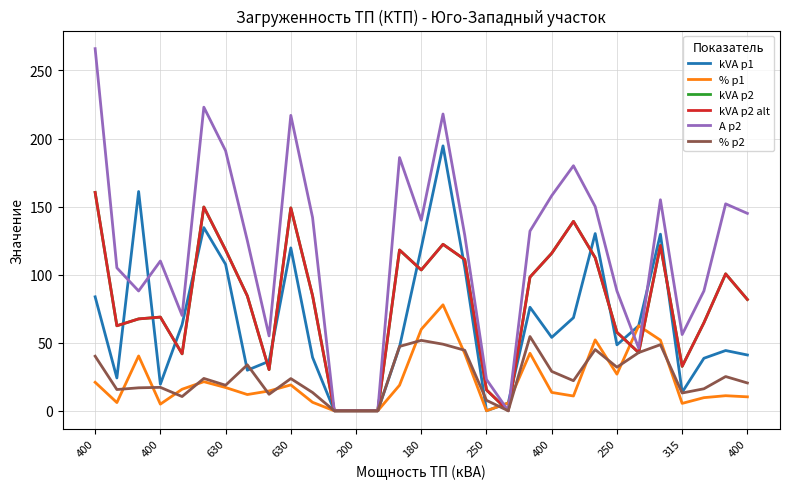

Is this an area chart (filled region under the line)?

No